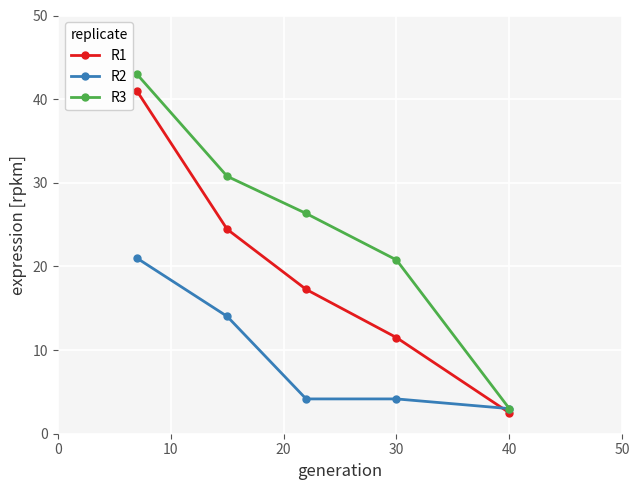

Reading right to left, extract all data points from this chart.

R1: 2.5	11.5	17.3	24.4	41.0
R2: 3.0	4.2	4.2	14.0	21.0
R3: 3.0	20.8	26.3	30.8	43.0